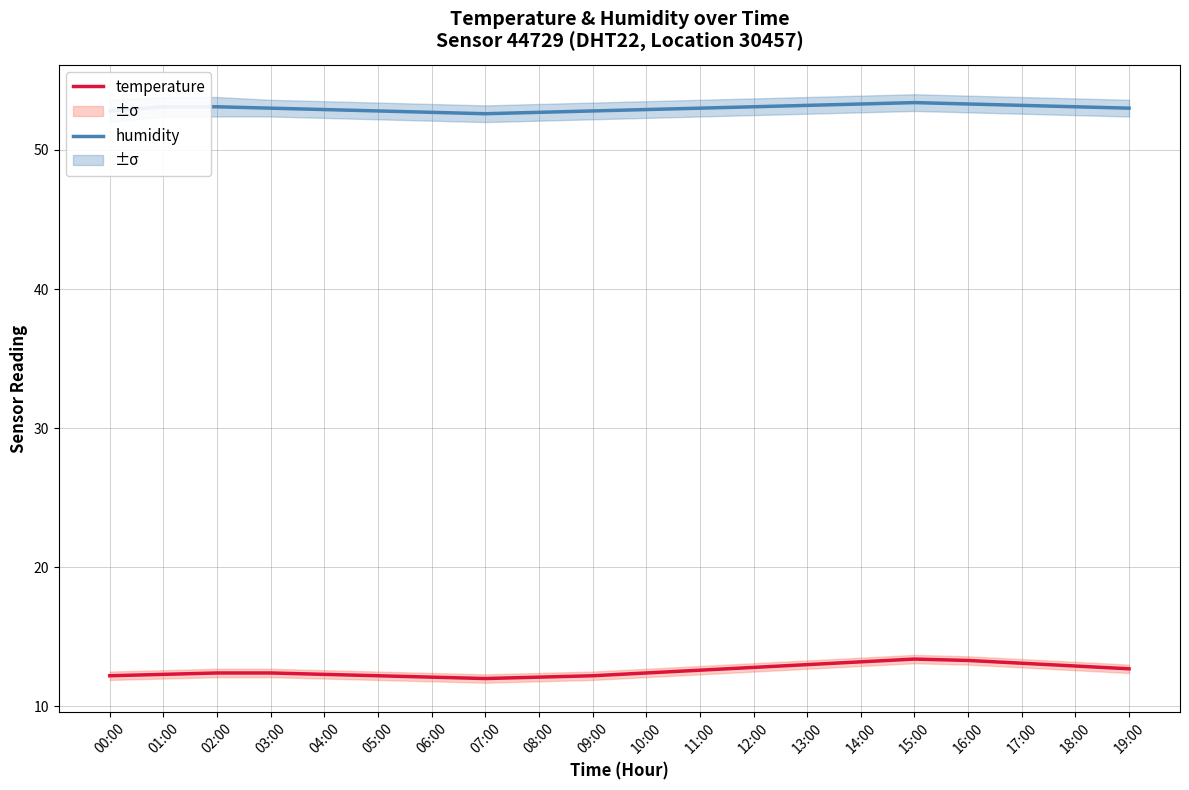

At which category is the sum across all series the highest?

15:00